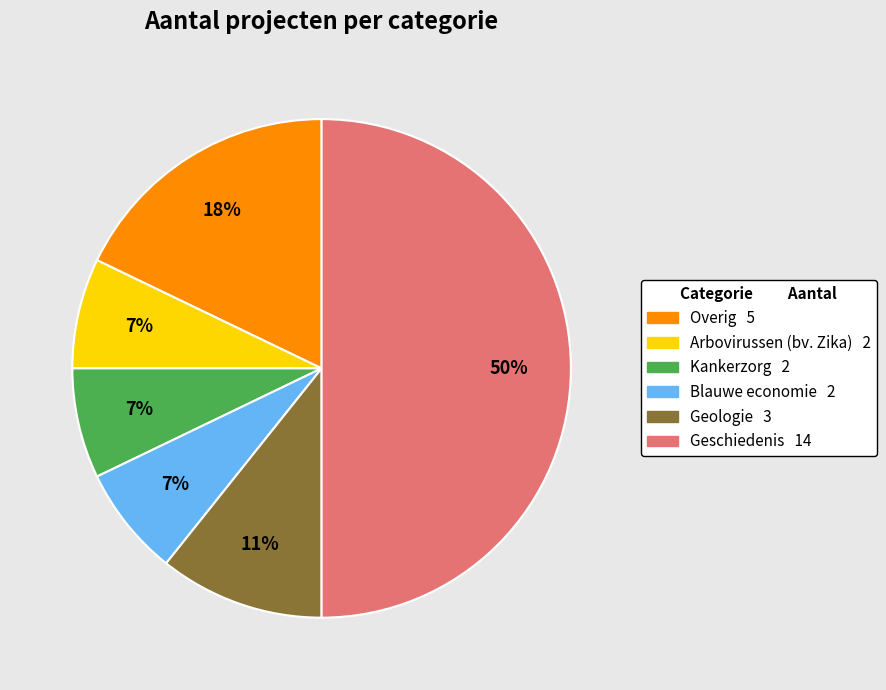

Between Kankerzorg and Overig, which is larger?

Overig